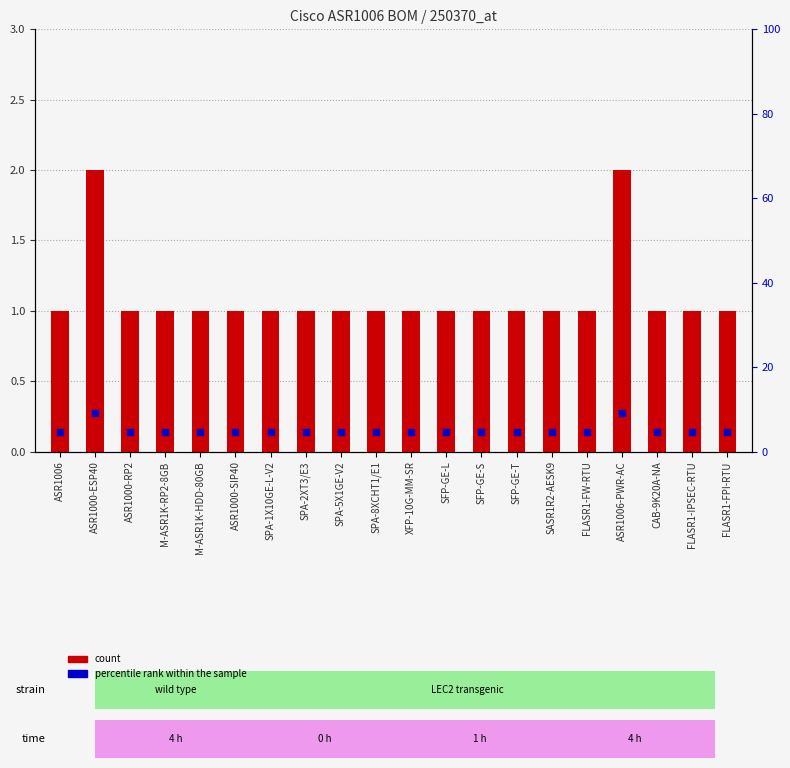

Which series has the largest total across all categories?

percentile rank within the sample